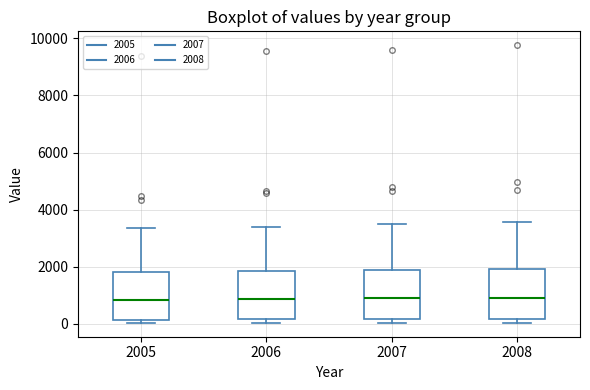

Reading left to right, transcribe this box plot: for each box, give where its median line is, the range the box spans, and where its two whiskers end, as read against the y-axis. The values are not printed on the chart, so give them approximately, as read against the axis.

2005: median 800, box 200 to 1800, whiskers 0 to 3400
2006: median 800, box 200 to 1800, whiskers 0 to 3400
2007: median 800, box 200 to 1800, whiskers 0 to 3400
2008: median 1000, box 200 to 2000, whiskers 0 to 3600